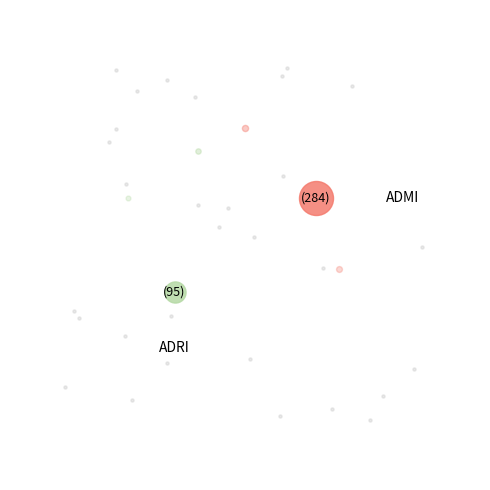

The ALBL slice represents 6% of the pie. True or false?

False